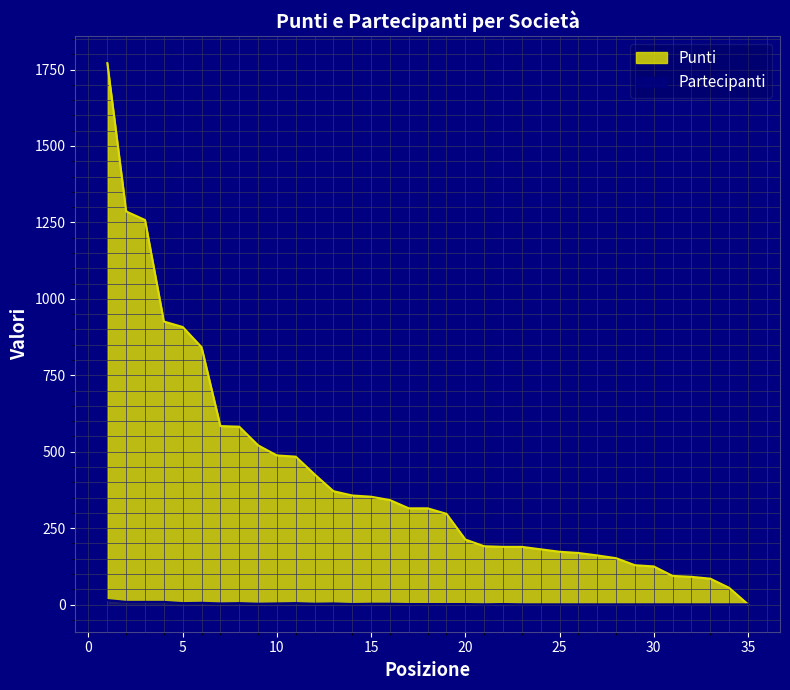

How many lines are shown in the chart?

2